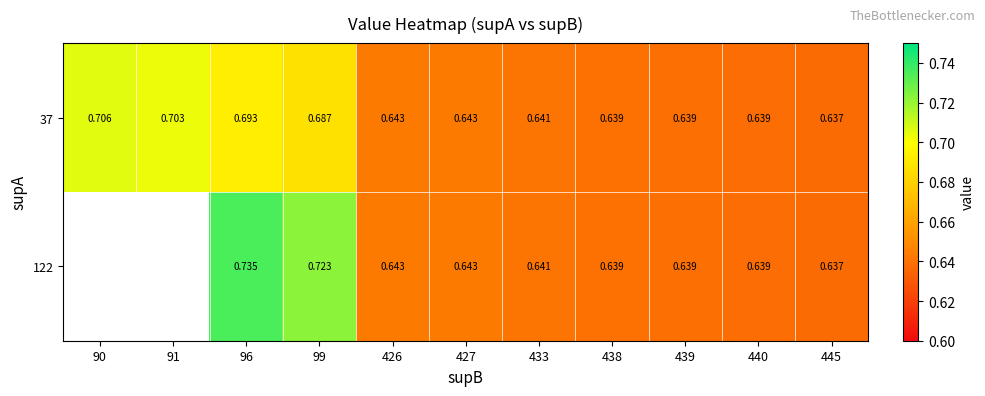

Is the value of 37 at 427 greater than the value of 122 at 99?

No